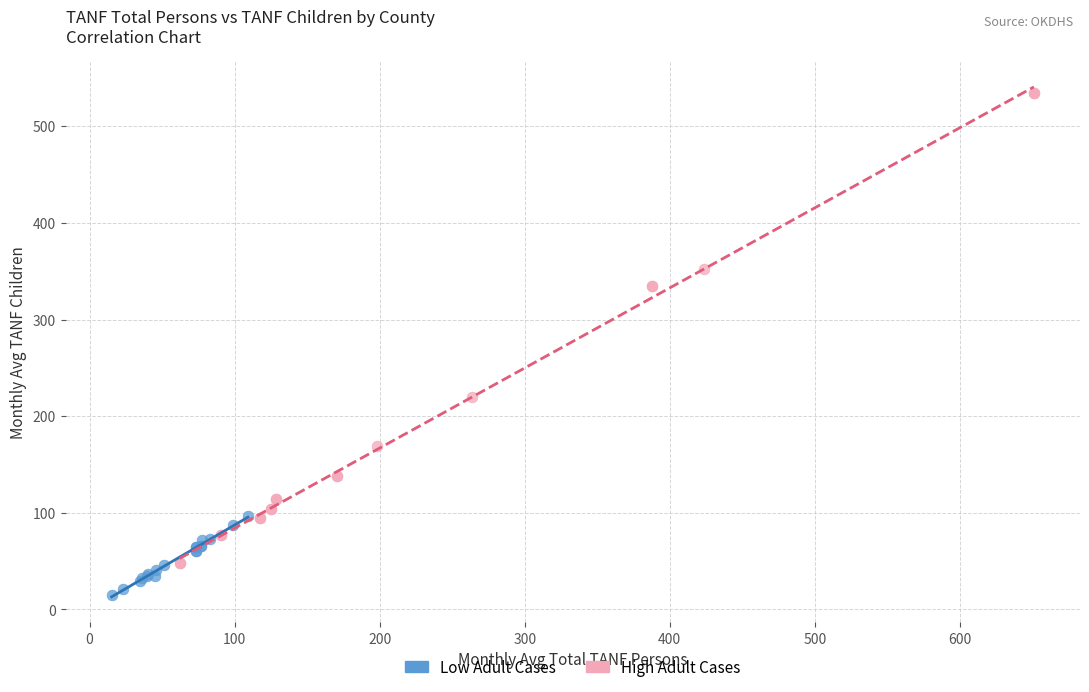

Which series reaches the minimum Y coordinate?

Low Adult Cases